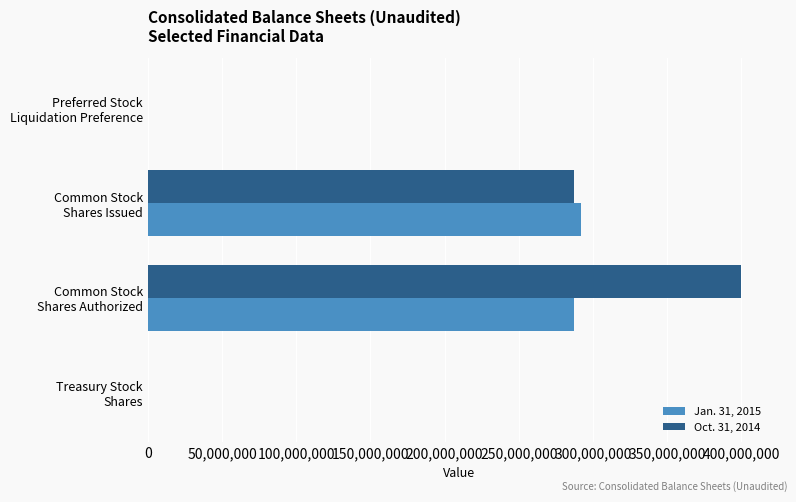

Which series has the largest total across all categories?

Oct. 31, 2014